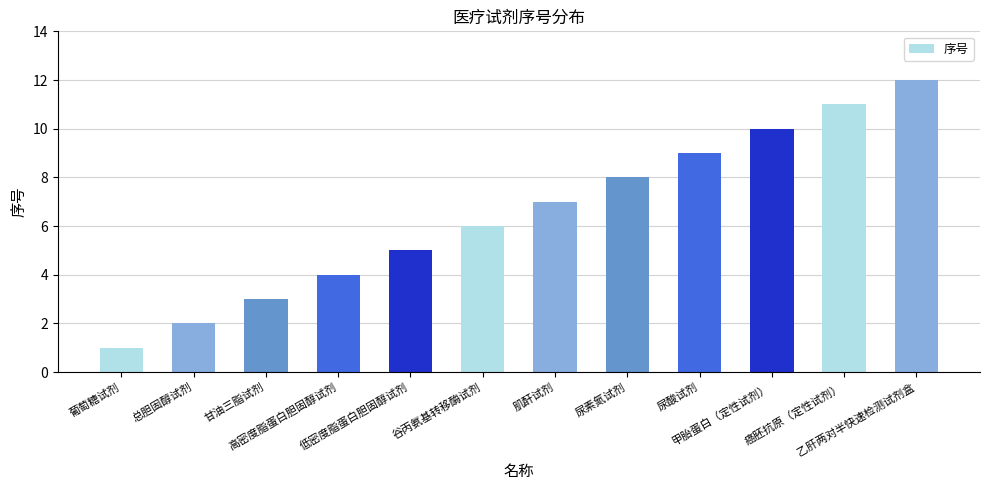

At which category does the chart reach its peak across all series?

乙肝两对半快速检测试剂盒